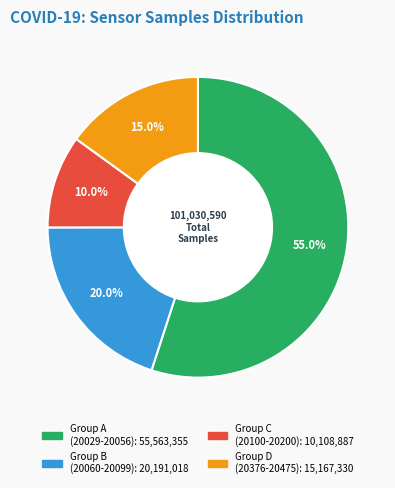

Is there any slice that represents more than half of the pie?

Yes